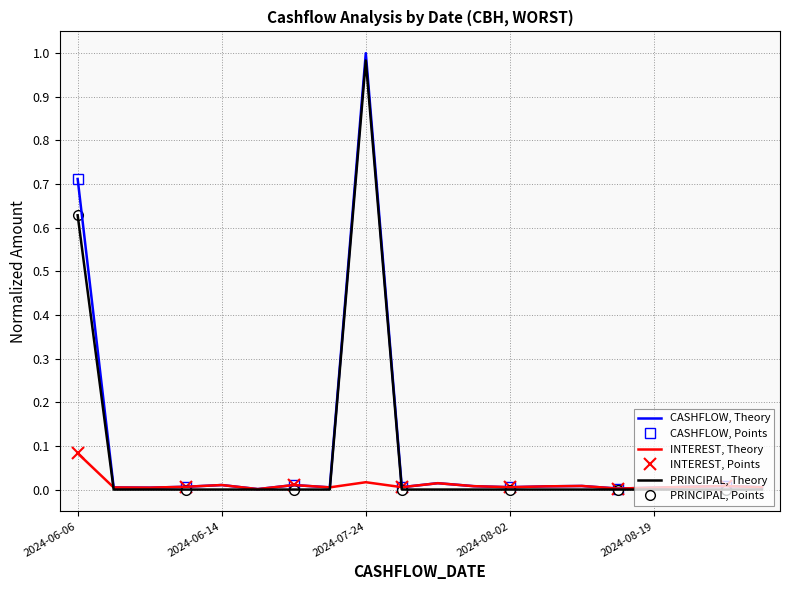

Rank the series at 2024-08-02 from highest to lowest value.

CASHFLOW, INTEREST, PRINCIPAL